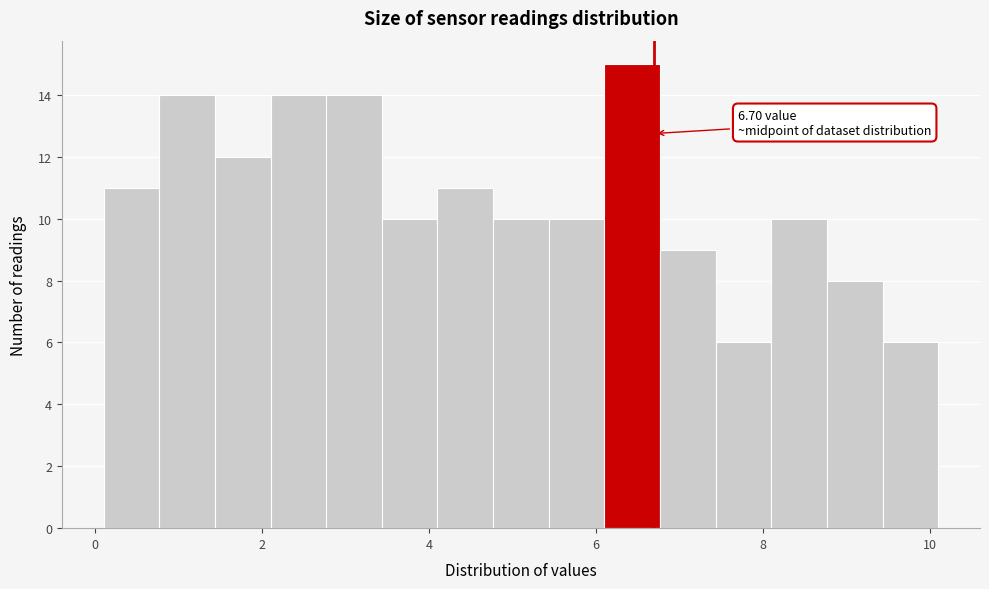

Read against the x-axis, roughly where is the centre of the tallest bar?

6.4